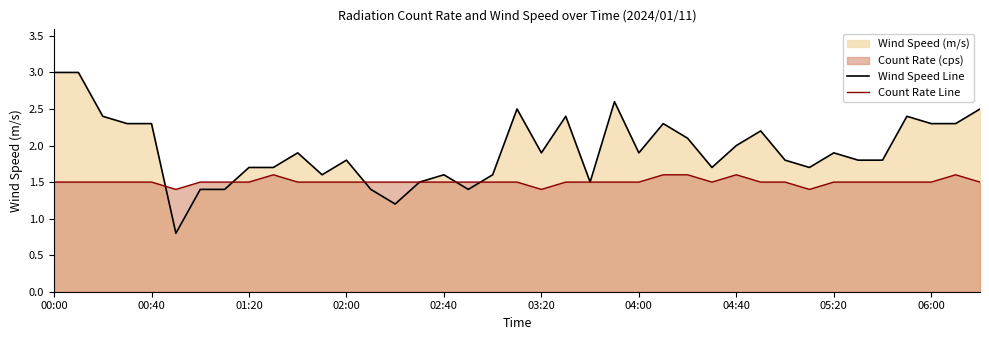

The Wind Speed Line series shows 4.0 at 19. True or false?

False